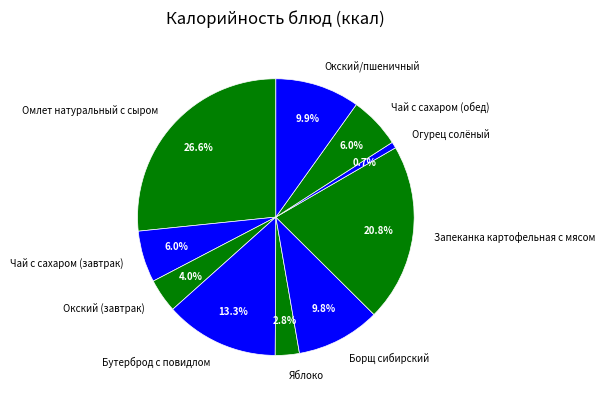

Approximately how many times larger is the value at Окский/пшеничный compared to Окский (завтрак)?

2.5